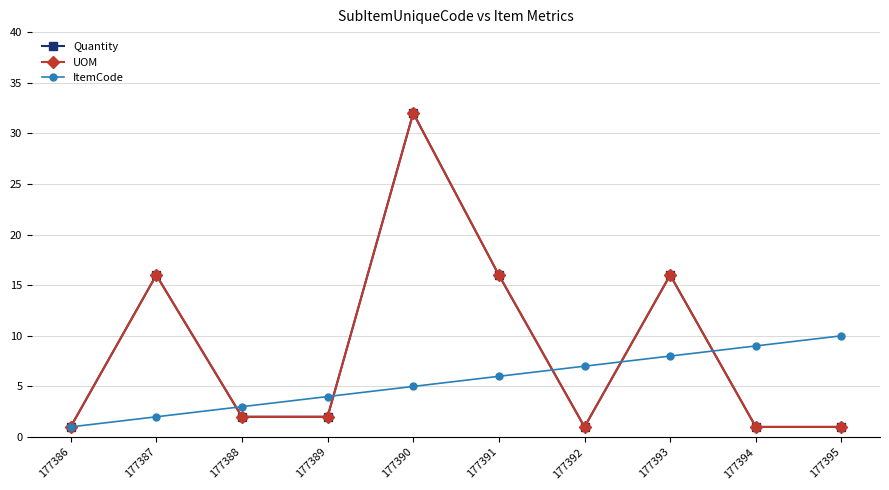

List the series in order of their peak value, lowest first.

ItemCode, Quantity, UOM